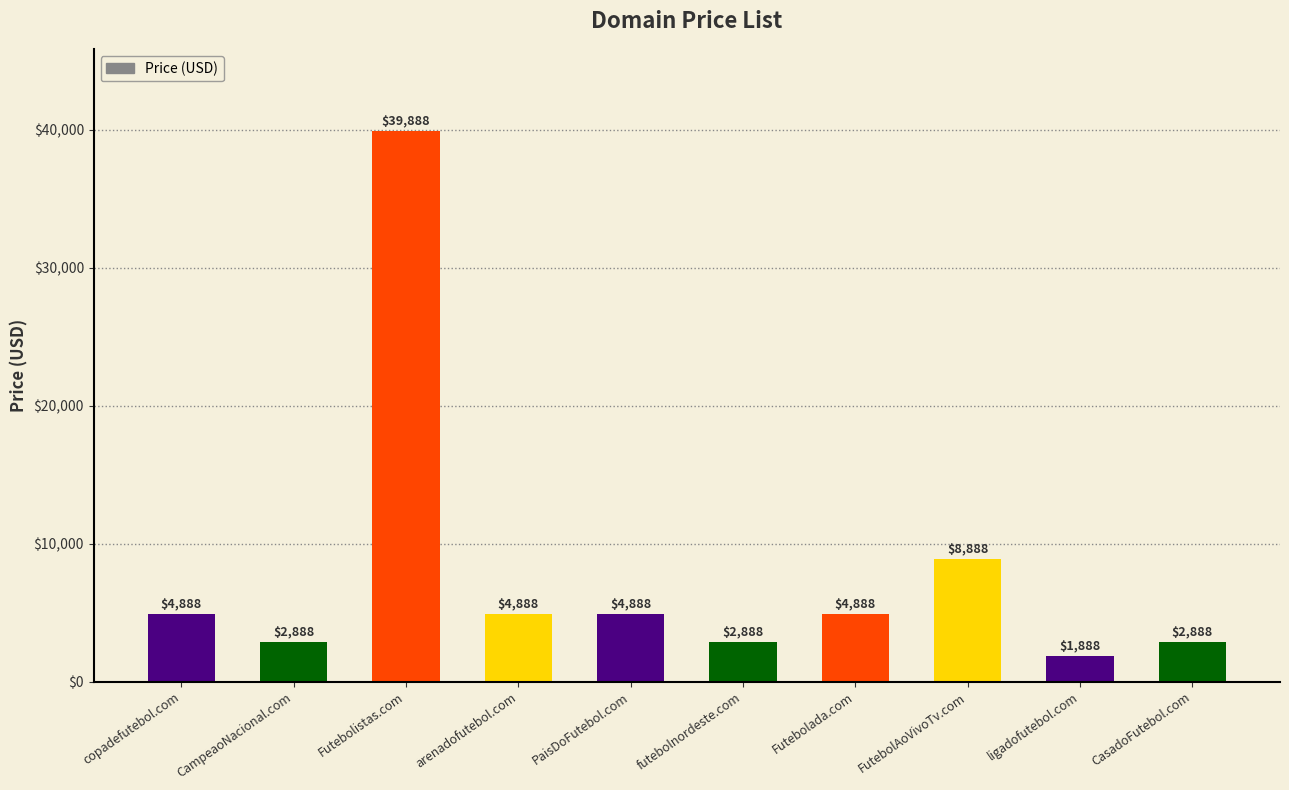

What is the difference between the maximum and minimum values?

38000